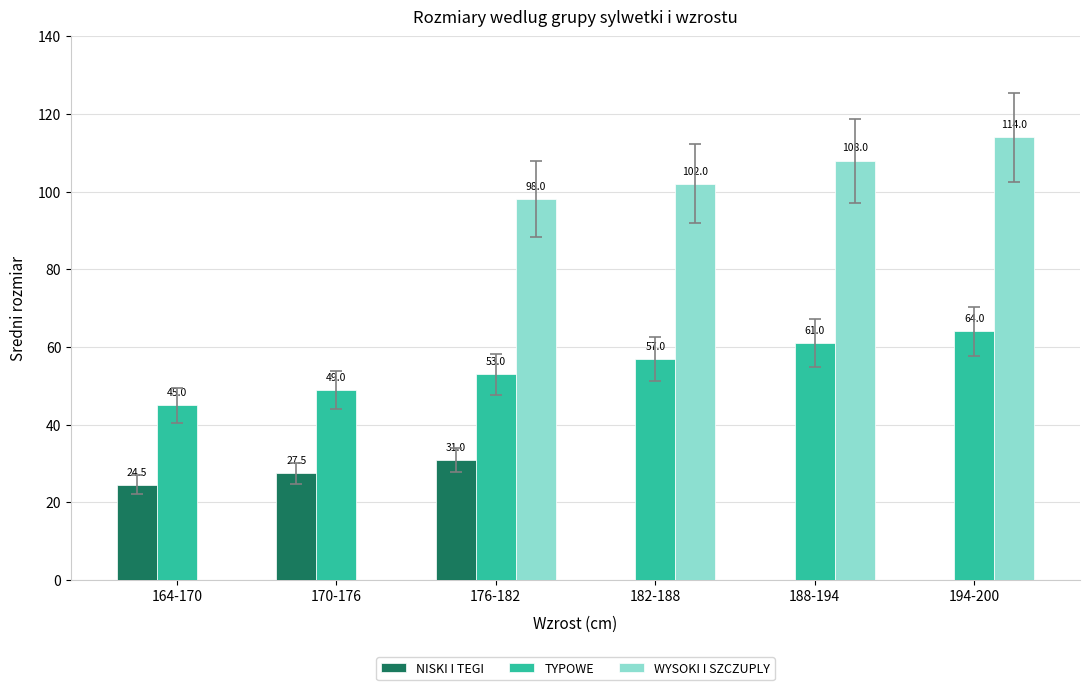

Between 170-176 and 176-182, which series saw the biggest shift?

WYSOKI I SZCZUPLY